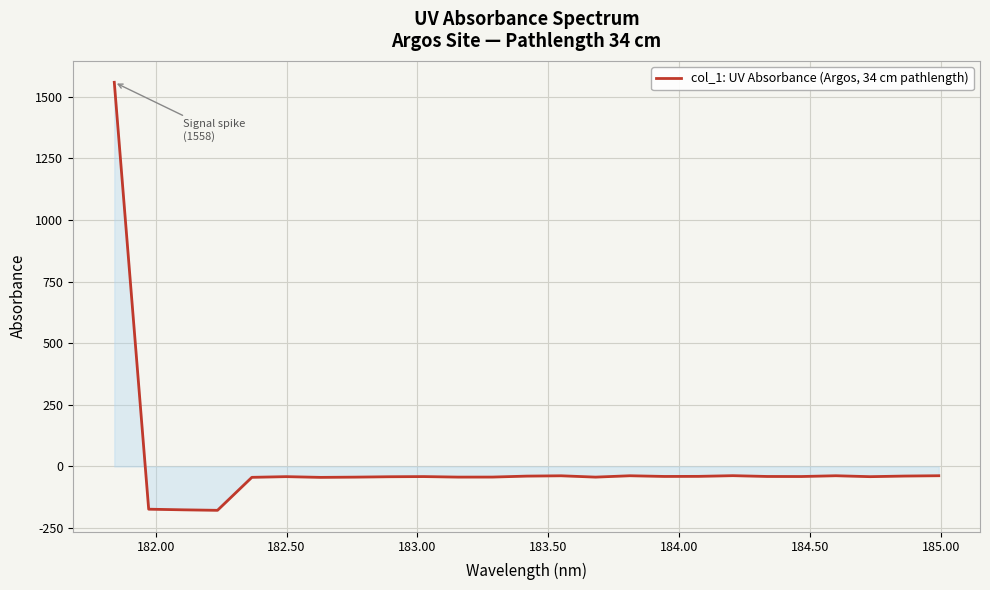

What is the difference between the maximum and minimum values?

1736.2